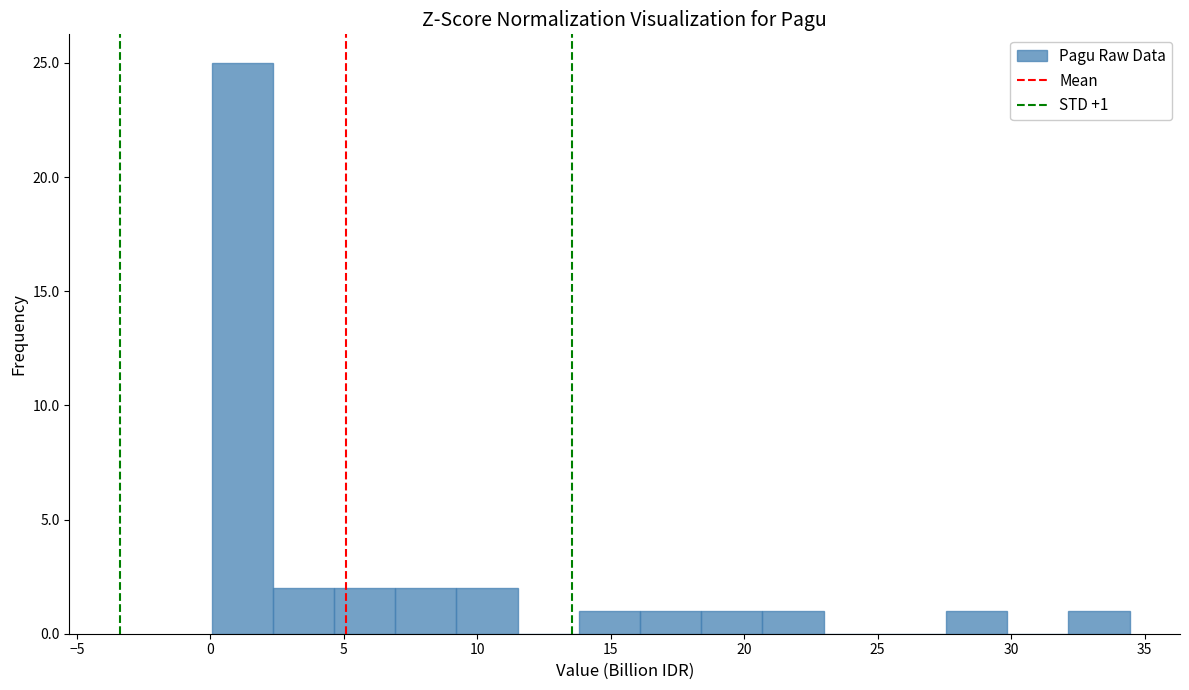

Which range on the x-axis has the tallest bar?

0.0 to 2.5